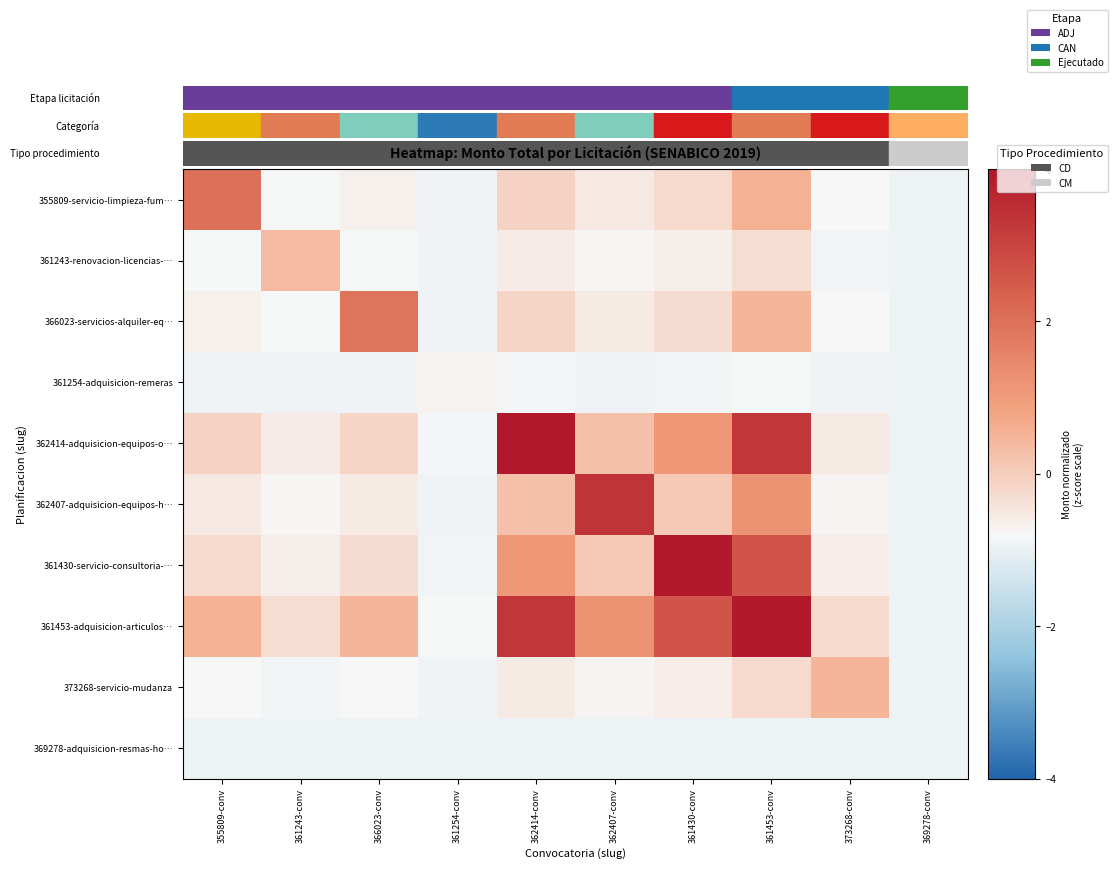

Rank the series by their maximum value, from lowest to highest.

369278-adquisicion-resmas-ho…, 361254-adquisicion-remeras, 361243-renovacion-licencias-…, 373268-servicio-mudanza, 366023-servicios-alquiler-eq…, 355809-servicio-limpieza-fum…, 362407-adquisicion-equipos-h…, 361430-servicio-consultoria-…, 362414-adquisicion-equipos-o…, 361453-adquisicion-articulos…